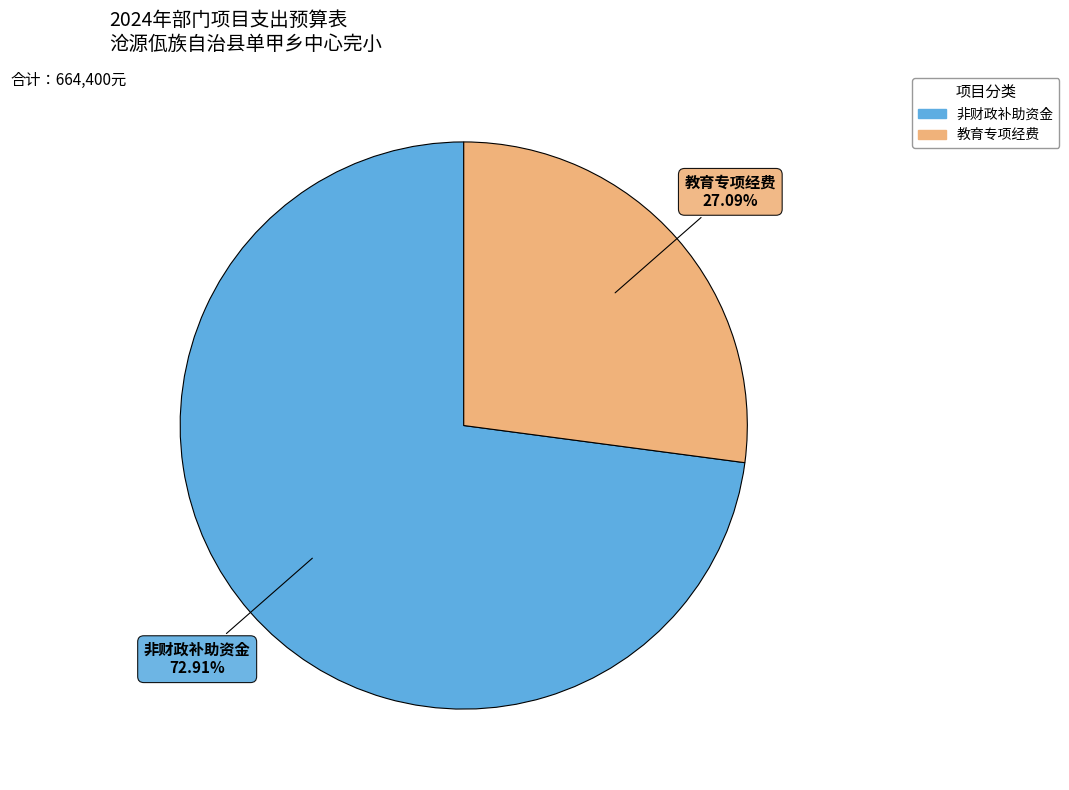

True or false: 非财政补助资金 accounts for 82% of the total.

False